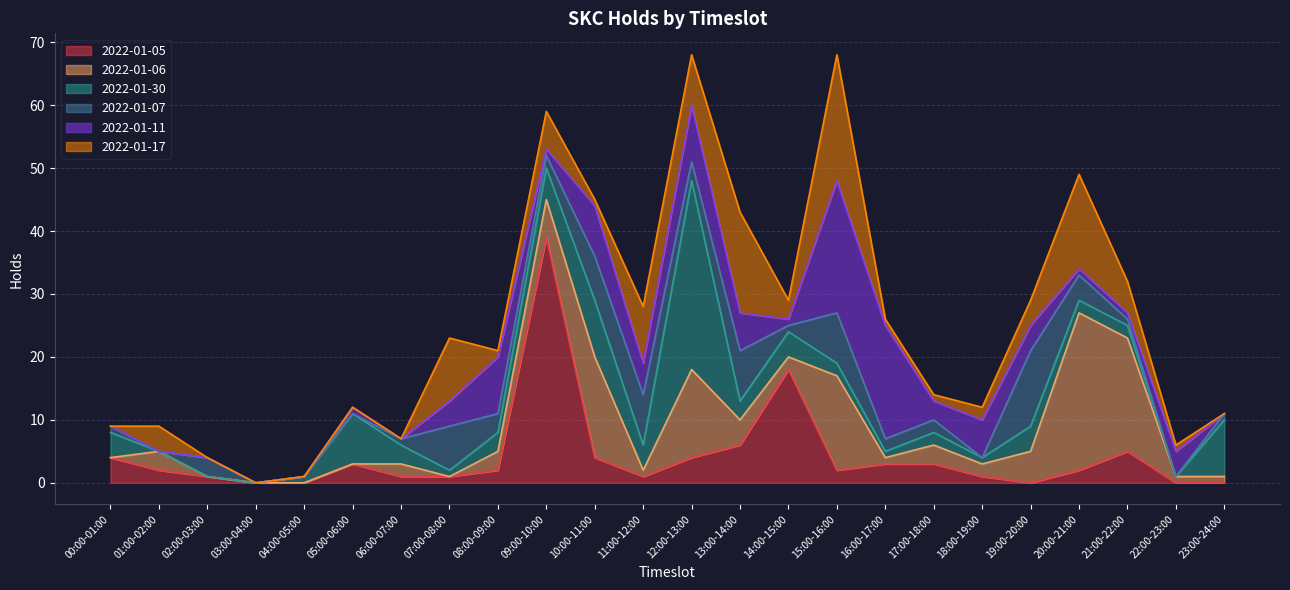

Rank the series by their maximum value, from highest to lowest.

2022-01-05, 2022-01-30, 2022-01-06, 2022-01-11, 2022-01-17, 2022-01-07